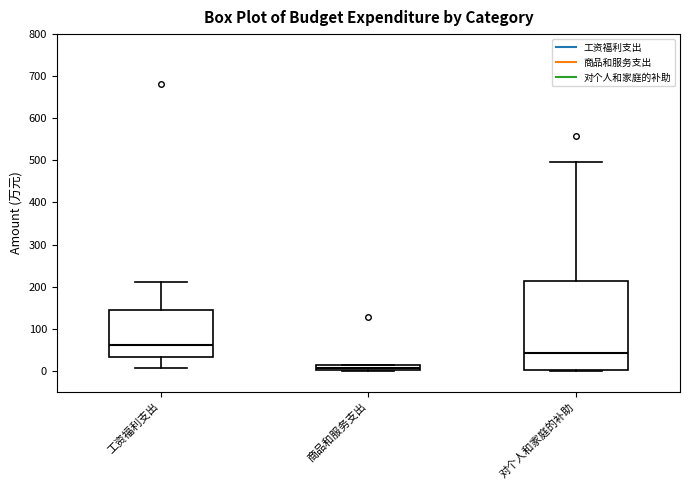

Which box is the tallest, from its lower edge to its upper edge?

对个人和家庭的补助